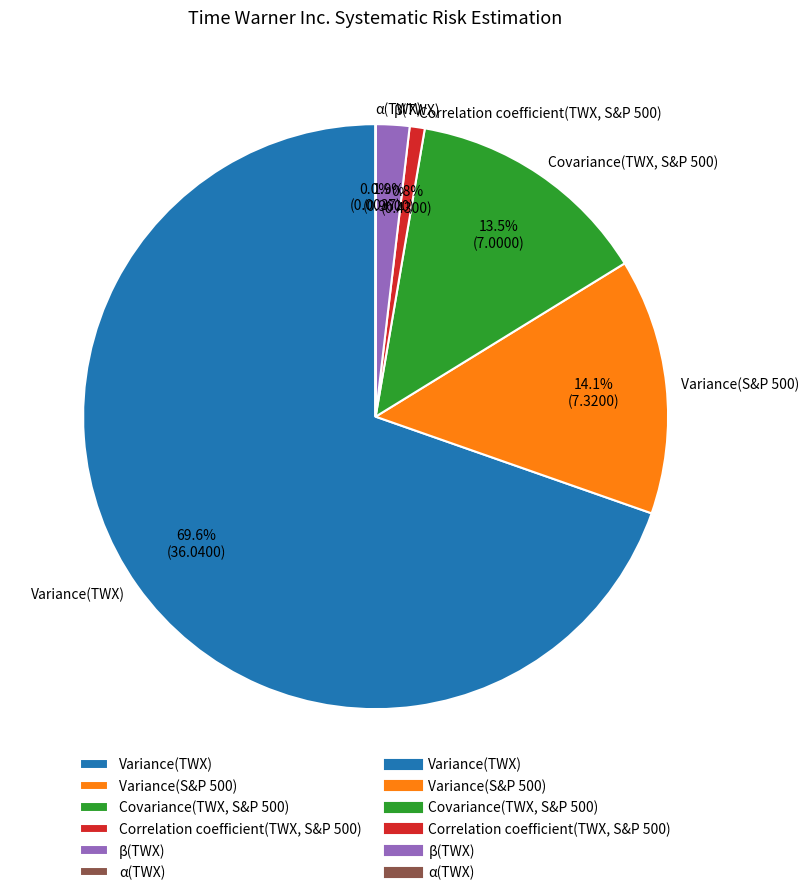

Do Covariance(TWX, S&P 500) and Correlation coefficient(TWX, S&P 500) together represent more than half of the pie?

No